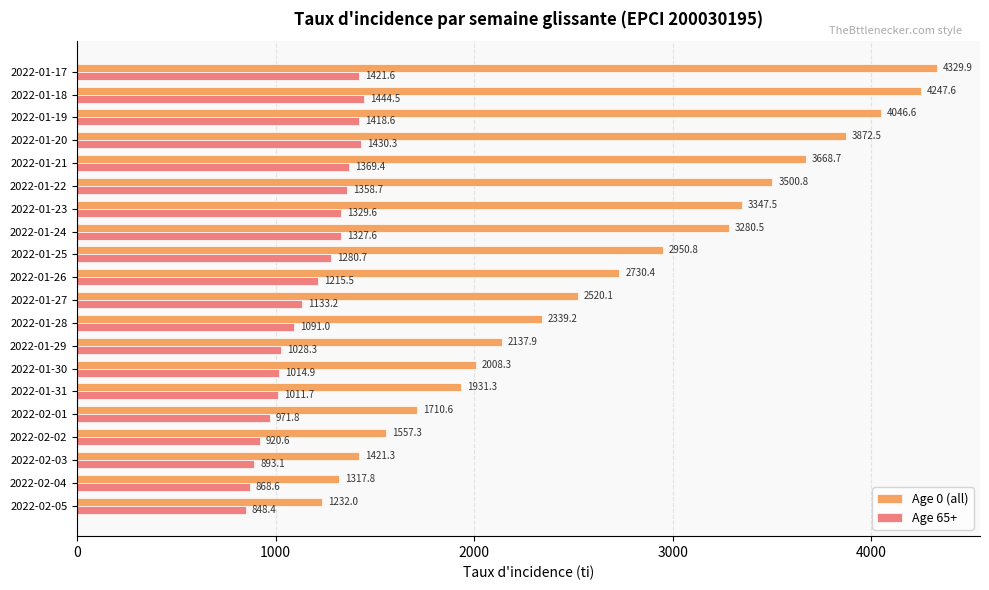

Which series has the largest range (max minus min)?

Age 0 (all)